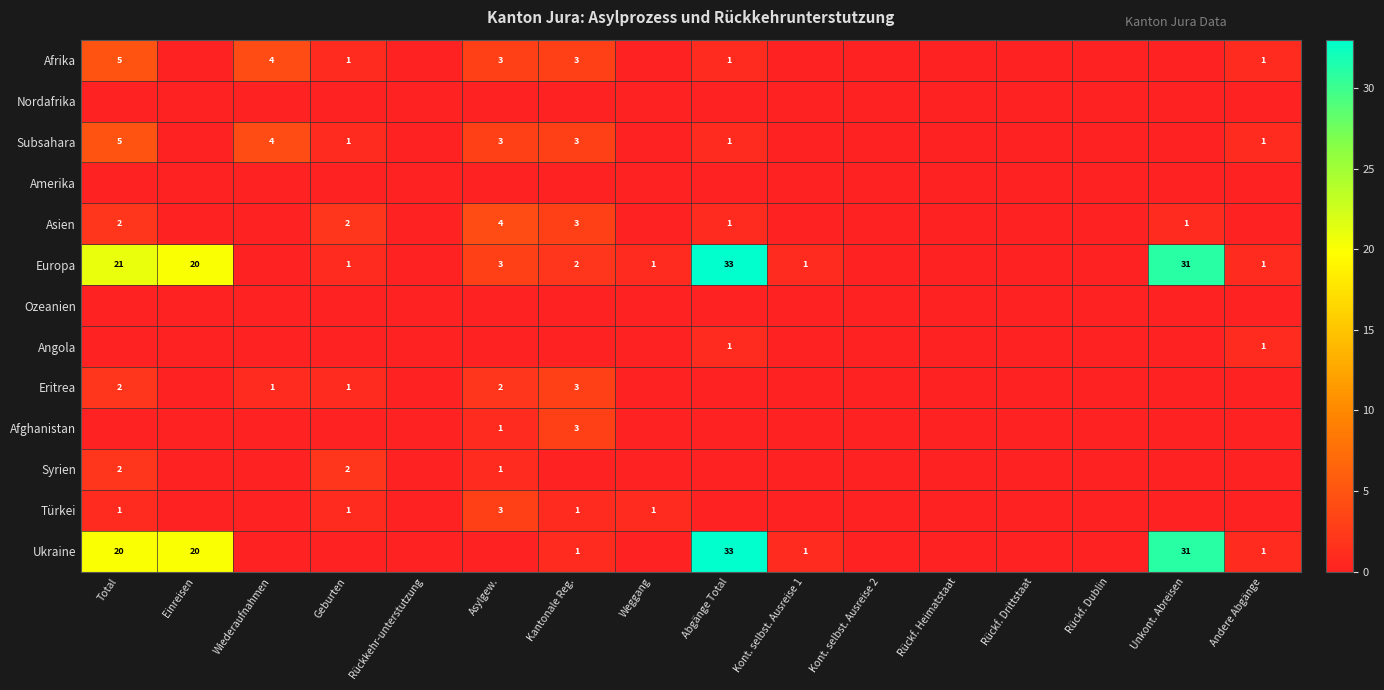

At which label does Ukraine reach its peak?

Abgänge Total